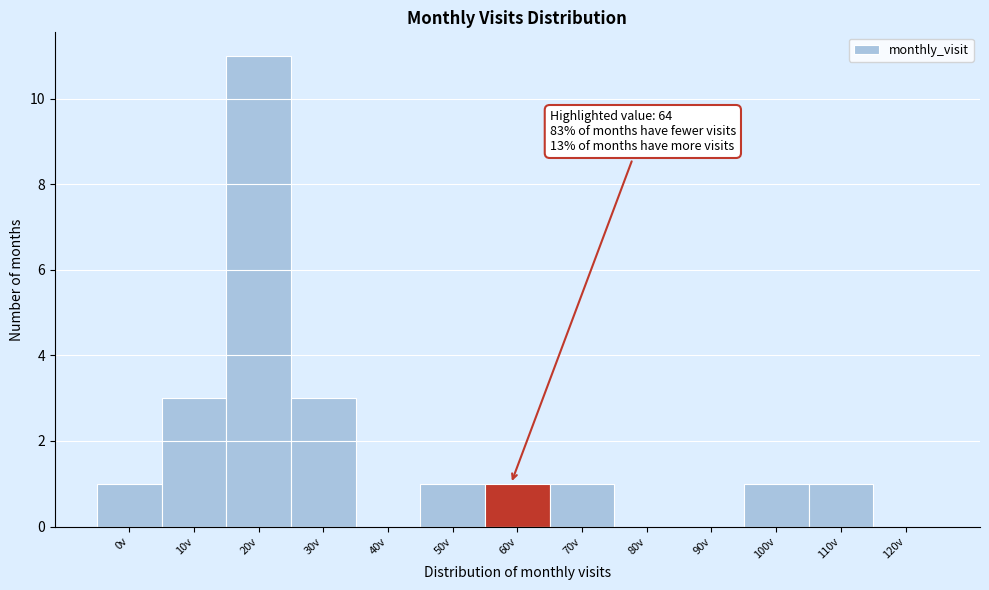

Reading left to right, list all the values displayed in this chart.

0v=1	10v=3	20v=11	30v=3	40v=0	50v=1	60v=1	70v=1	80v=0	90v=0	100v=1	110v=1	120v=0